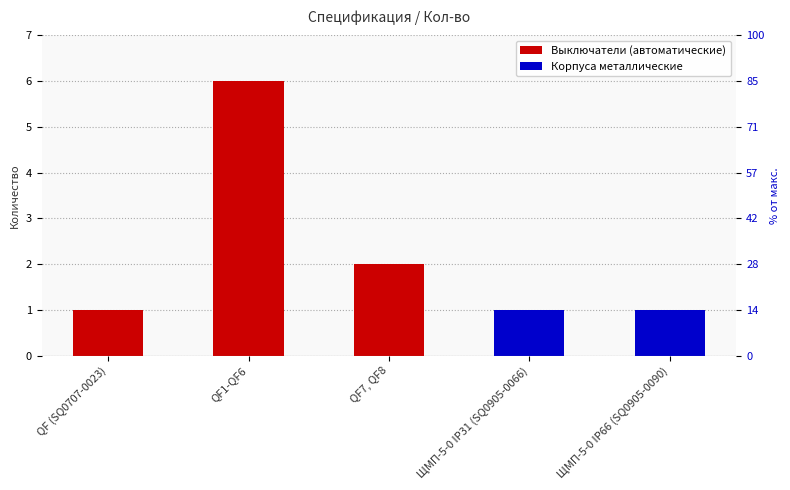

What is the label of the 2nd bar from the right?

ЩМП-5-0 IP31 (SQ0905-0066)